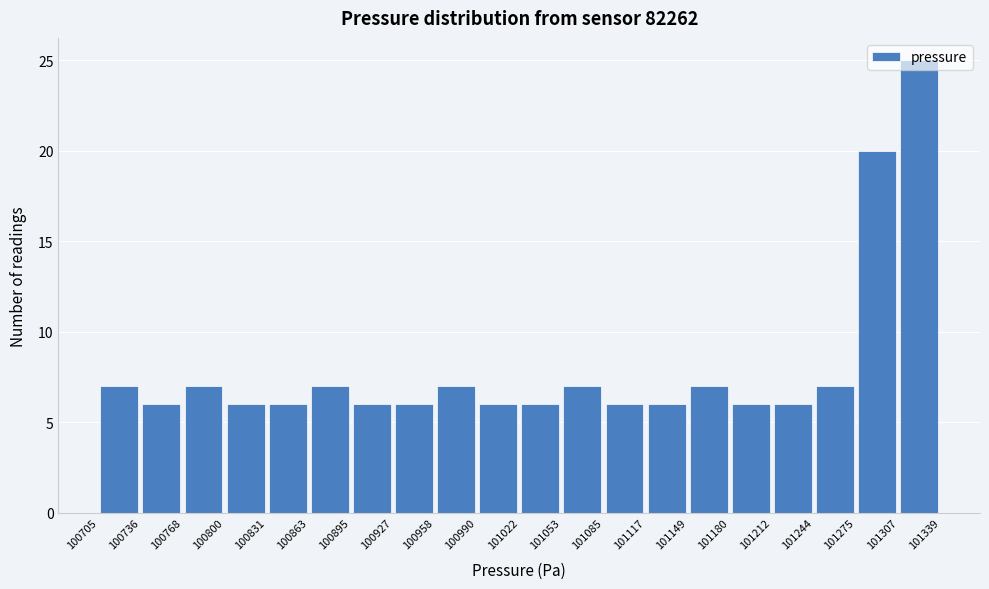

Reading left to right, list every bar in this chart as the range it spans on the x-axis followed by its height. The values are not printed on the chart, so give them approximately, as read against the axis.

100705 to 100736: 7
100736 to 100768: 6
100768 to 100800: 7
100800 to 100831: 6
100831 to 100863: 6
100863 to 100895: 7
100895 to 100927: 6
100927 to 100958: 6
100958 to 100990: 7
100990 to 101022: 6
101022 to 101053: 6
101053 to 101085: 7
101085 to 101117: 6
101117 to 101149: 6
101149 to 101180: 7
101180 to 101212: 6
101212 to 101244: 6
101244 to 101275: 7
101275 to 101307: 20
101307 to 101339: 25